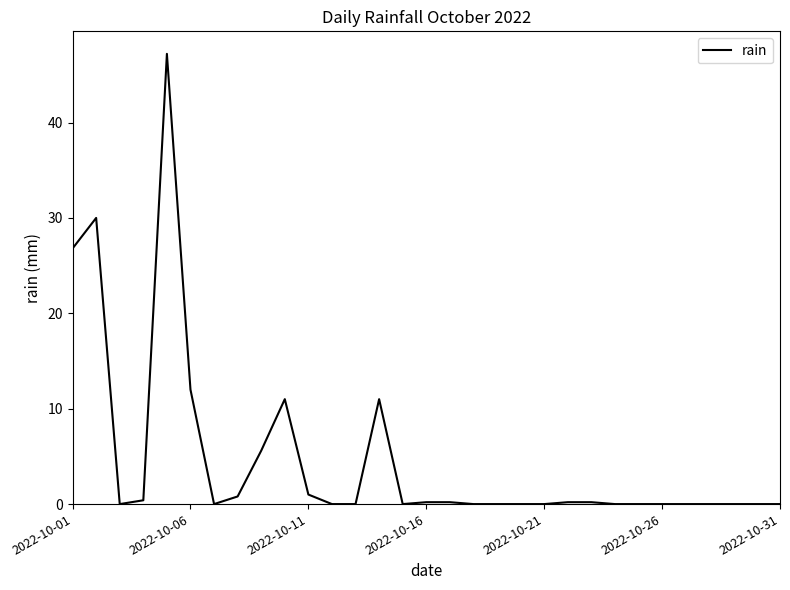

What is the maximum value shown in the chart?

47.2